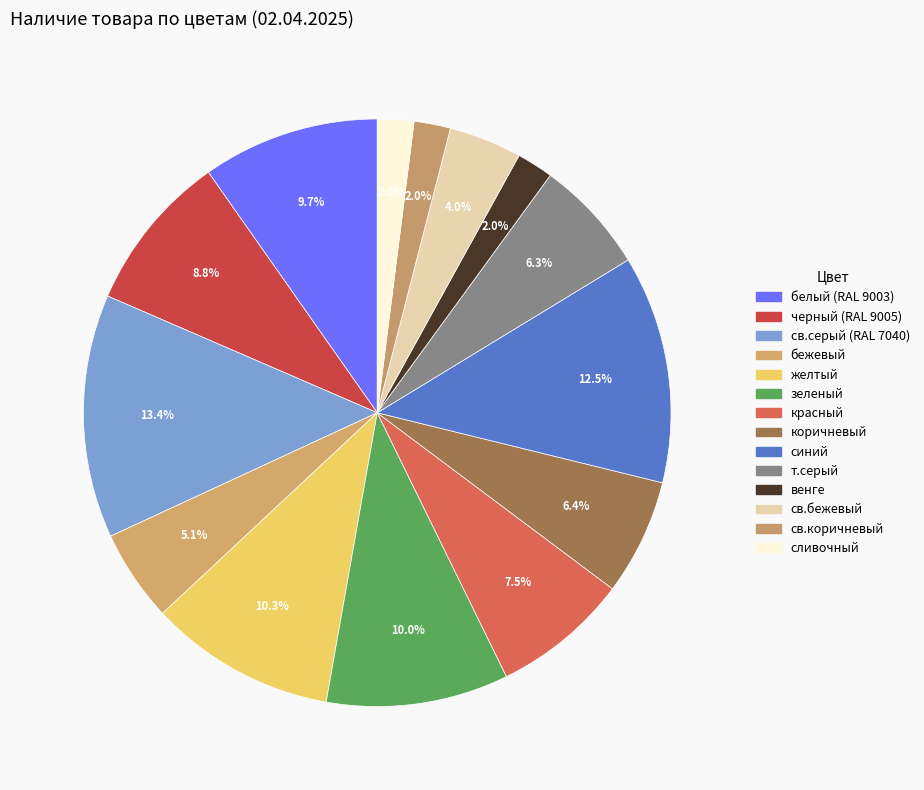

Is св.серый (RAL 7040) the majority of the pie?

No